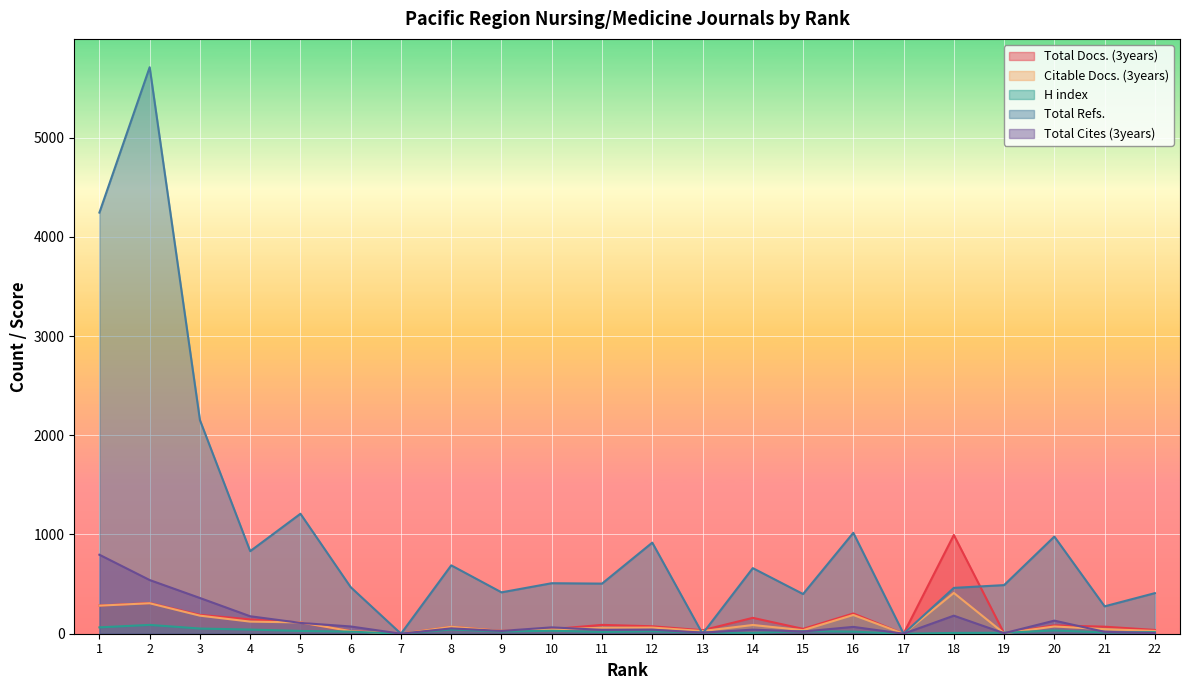

What is the highest value of the Total Docs. (3years) series?

995